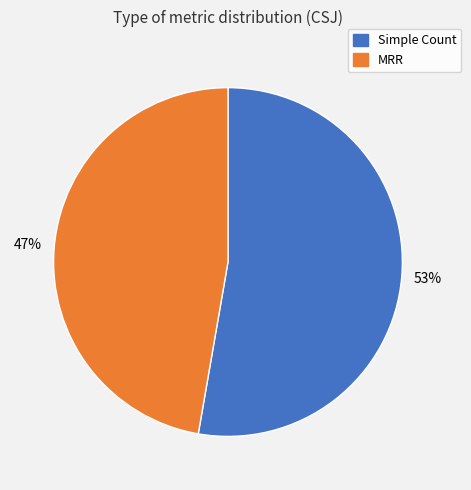

Count the number of slices in the pie.

2